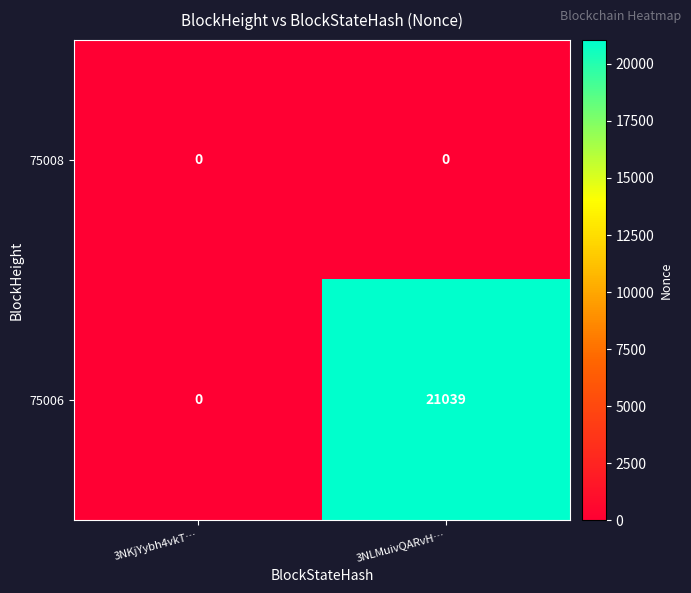

List the series in order of their overall mean, lowest first.

75008, 75006